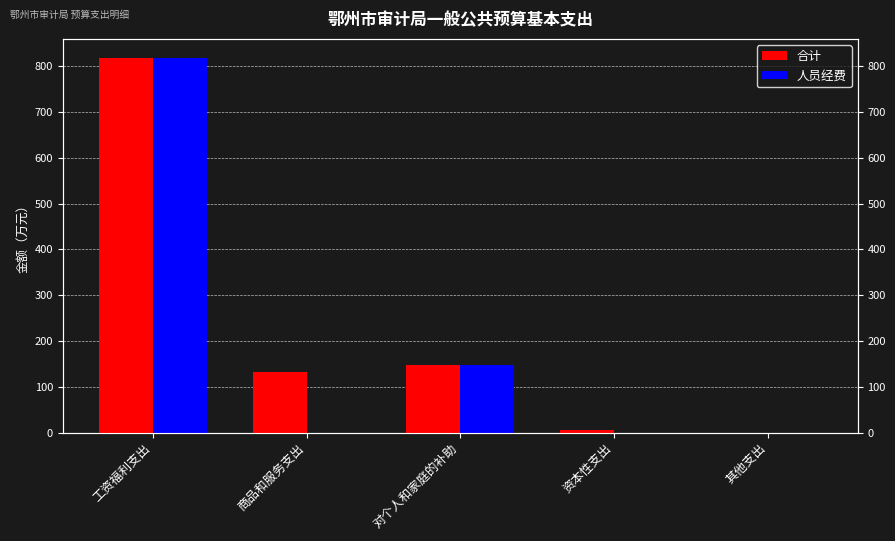

What is the total value across all series at 资本性支出?

5.0